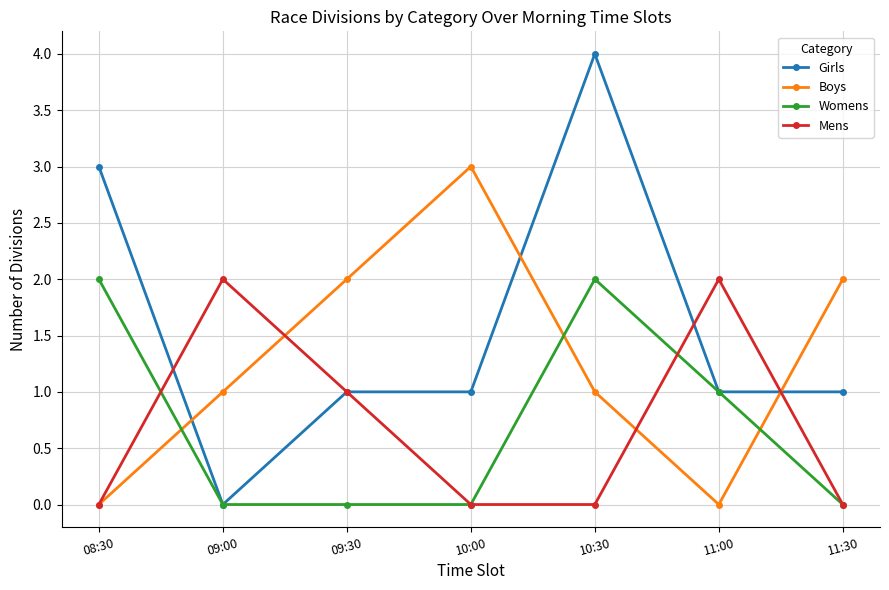

What are all the series names shown in the legend?

Girls, Boys, Womens, Mens